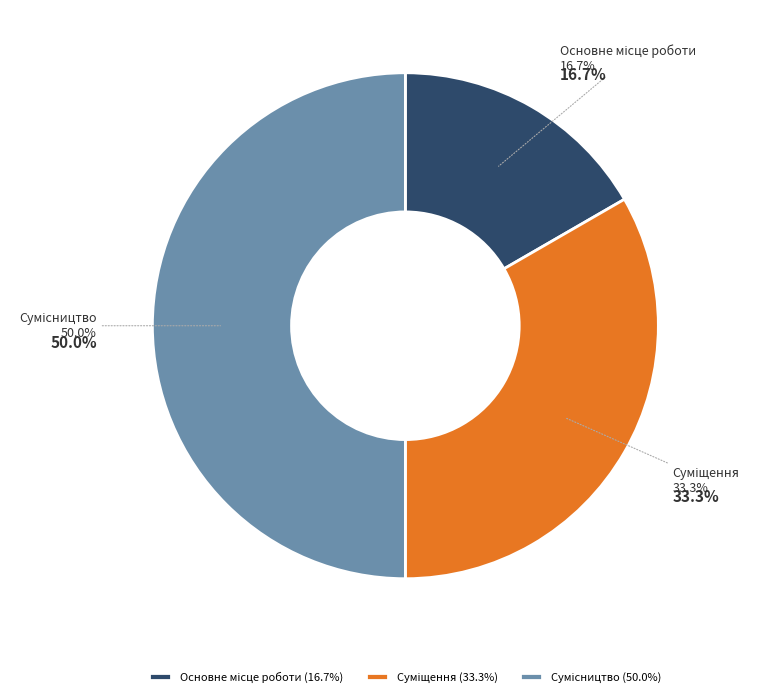

What is the change in value from Основне місце роботи to Сумісництво?

+2